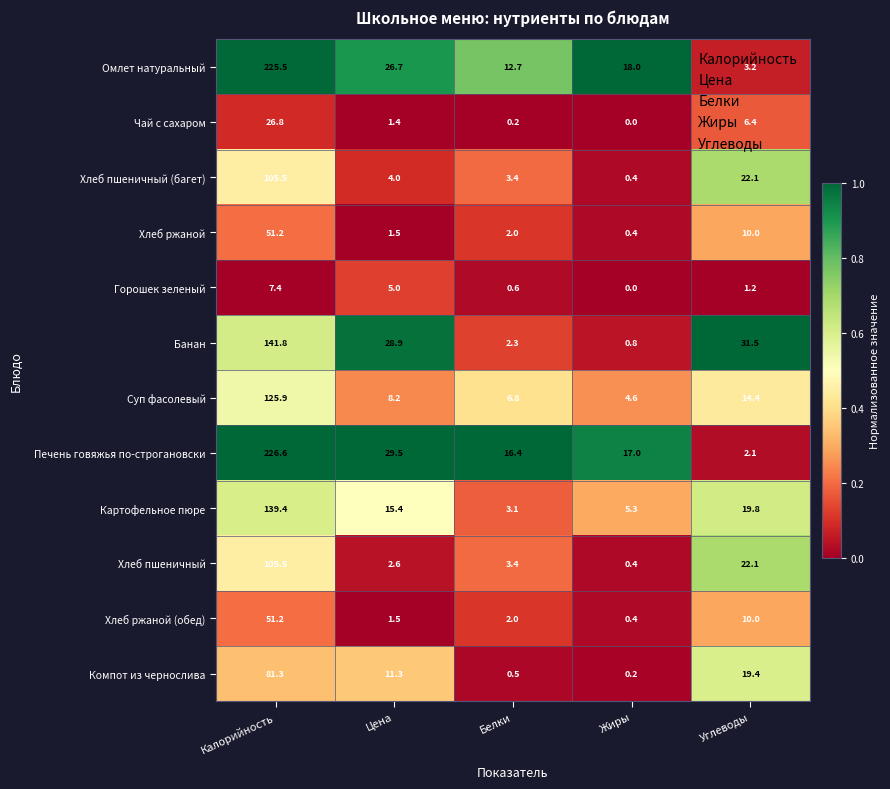

Count the number of categories in the chart.

5